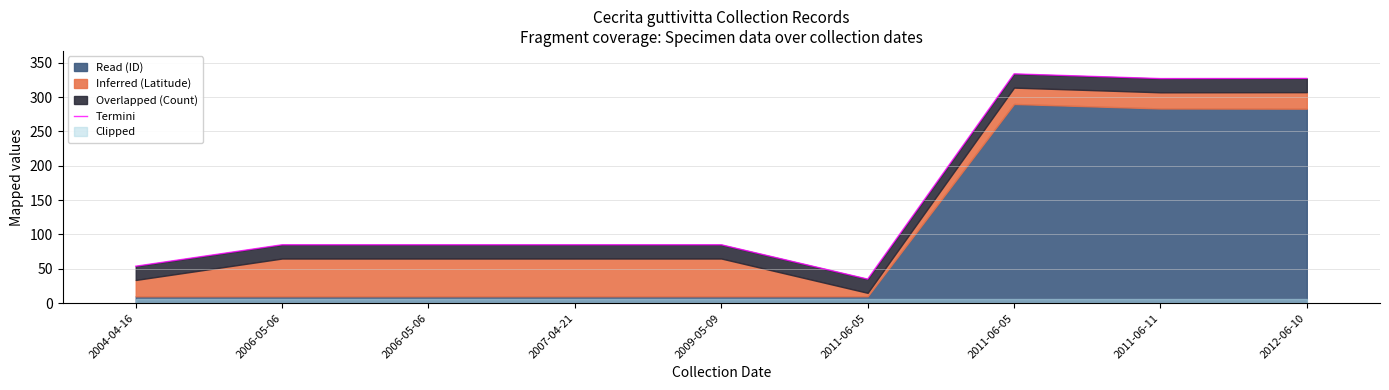

What is the minimum value shown in the chart?

35.0